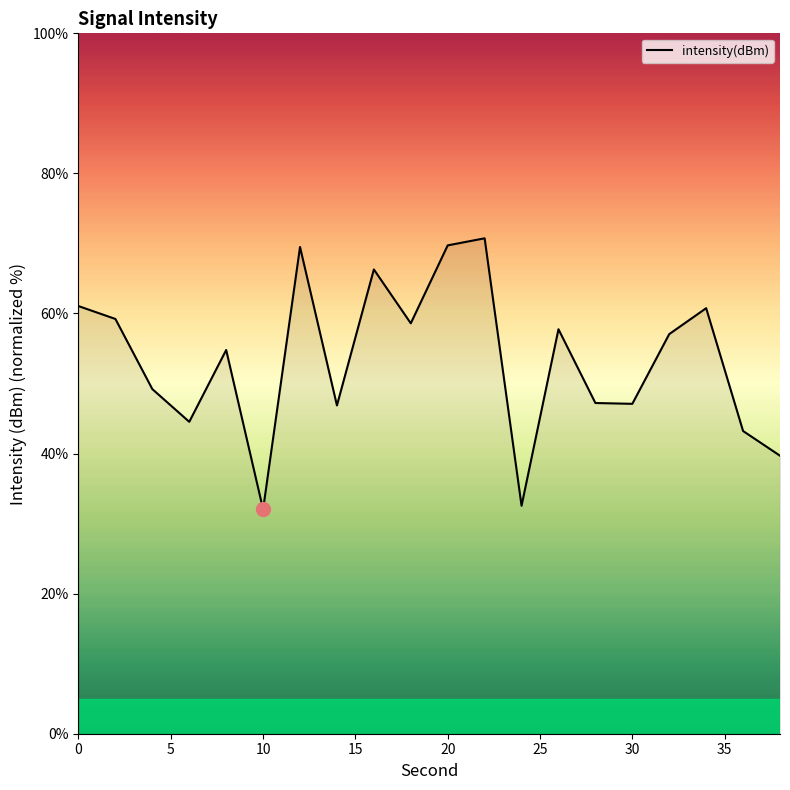

How many values are below 57?

10